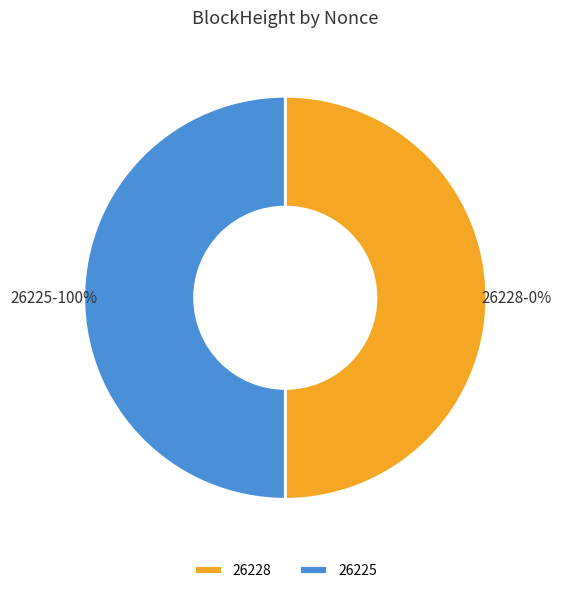

How many segments does this pie chart have?

2